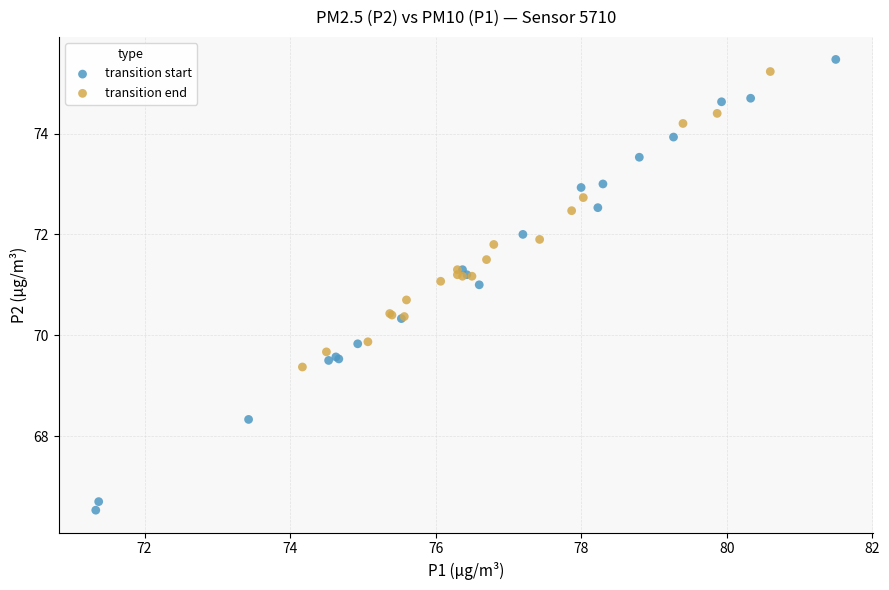

What are all the series names shown in the legend?

transition start, transition end